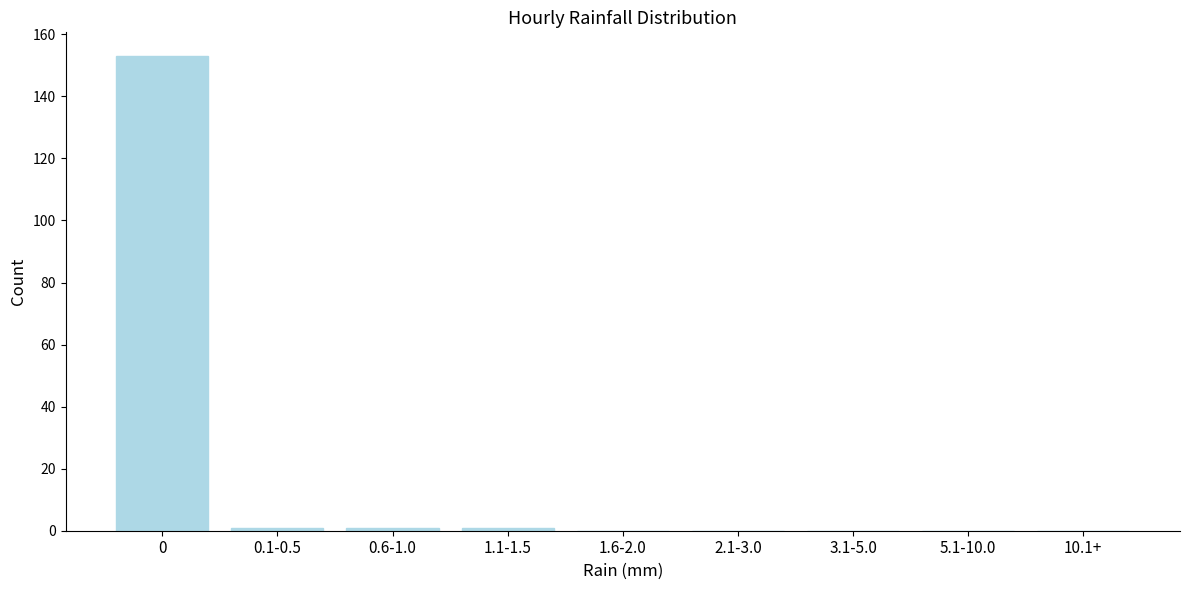

Reading left to right, transcribe all the data shown in this chart.

0=153	0.1-0.5=1	0.6-1.0=1	1.1-1.5=1	1.6-2.0=0	2.1-3.0=0	3.1-5.0=0	5.1-10.0=0	10.1+=0